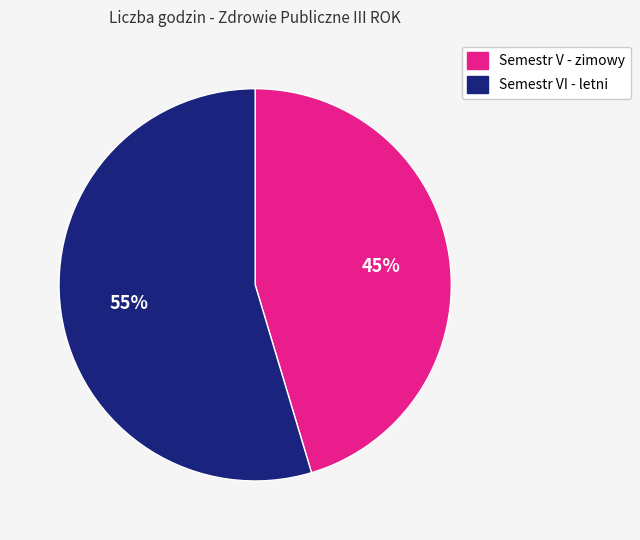

The Semestr V - zimowy slice represents 33% of the pie. True or false?

False